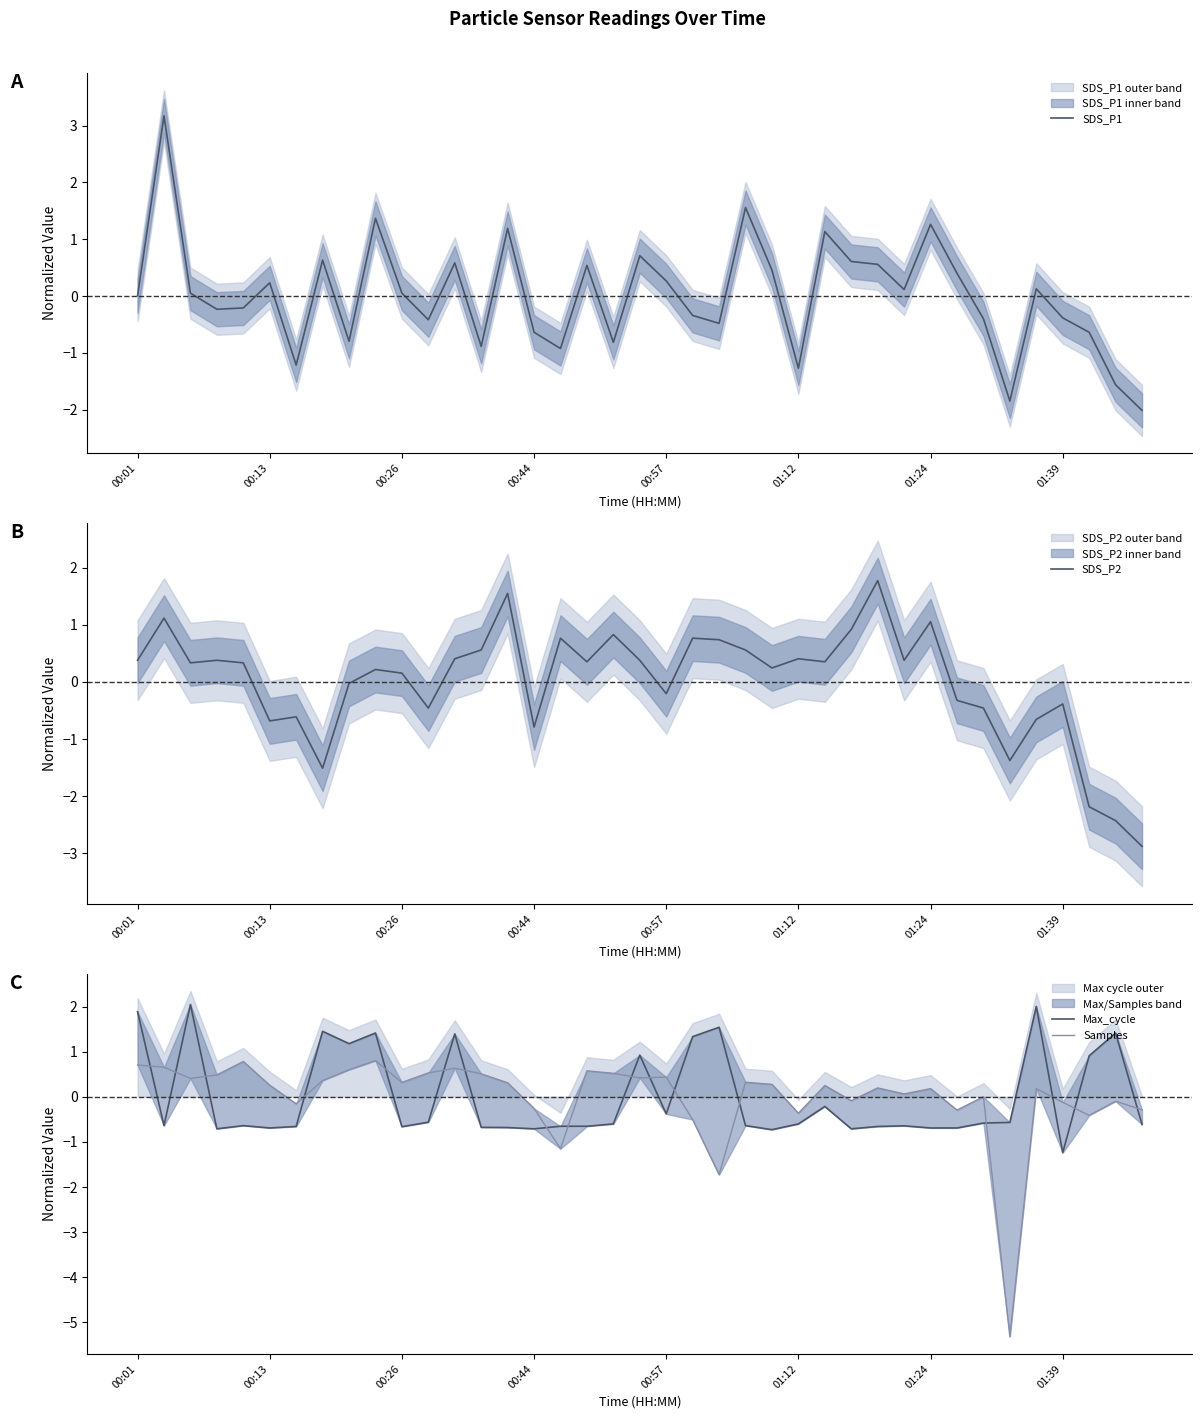

What is the highest value of the SDS_P1 series?

3.2